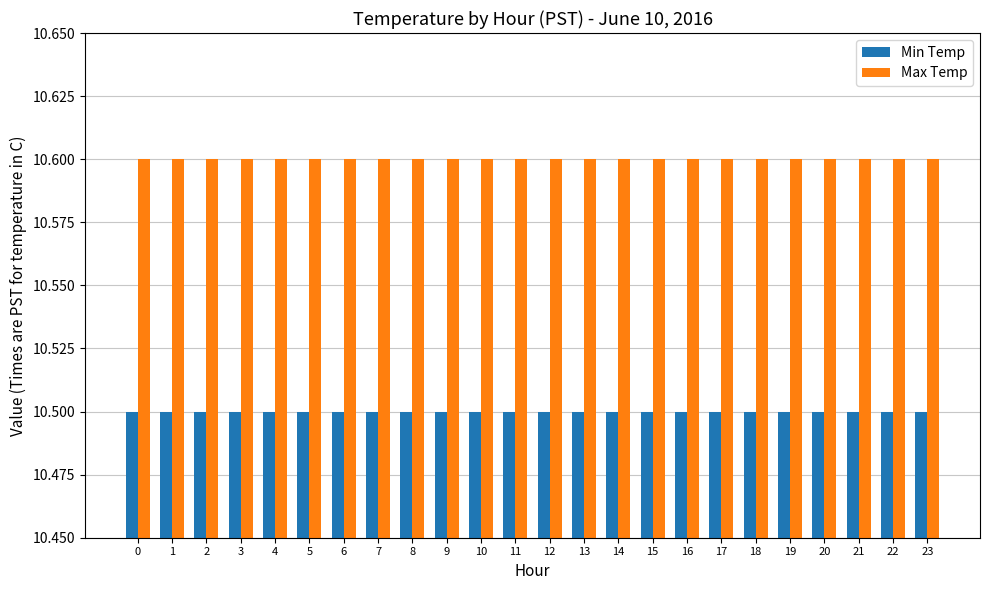

List the series in order of their peak value, highest first.

Max Temp, Min Temp